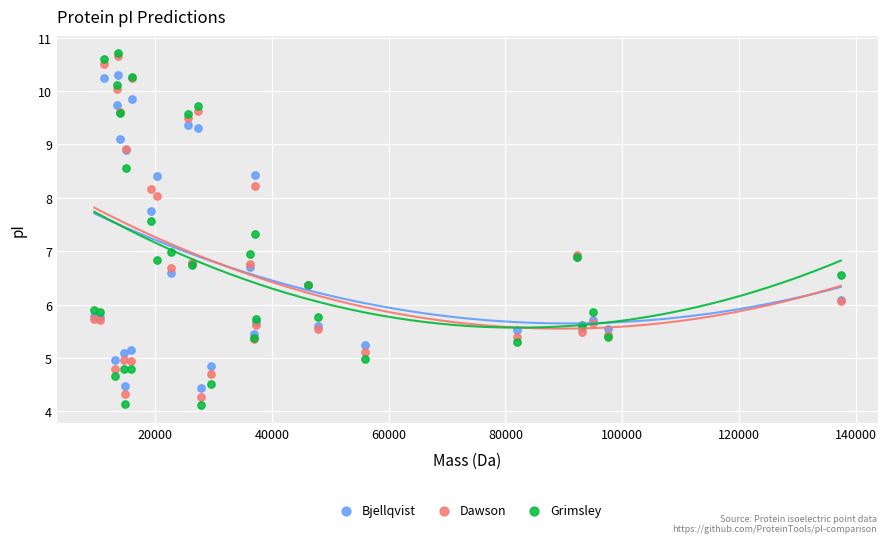

Which series has the largest Y range (max minus min)?

Grimsley